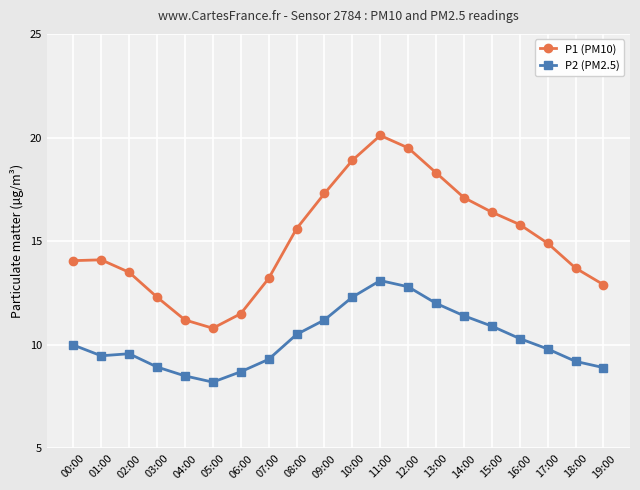

What is the total value across all series at 05:00?

19.0